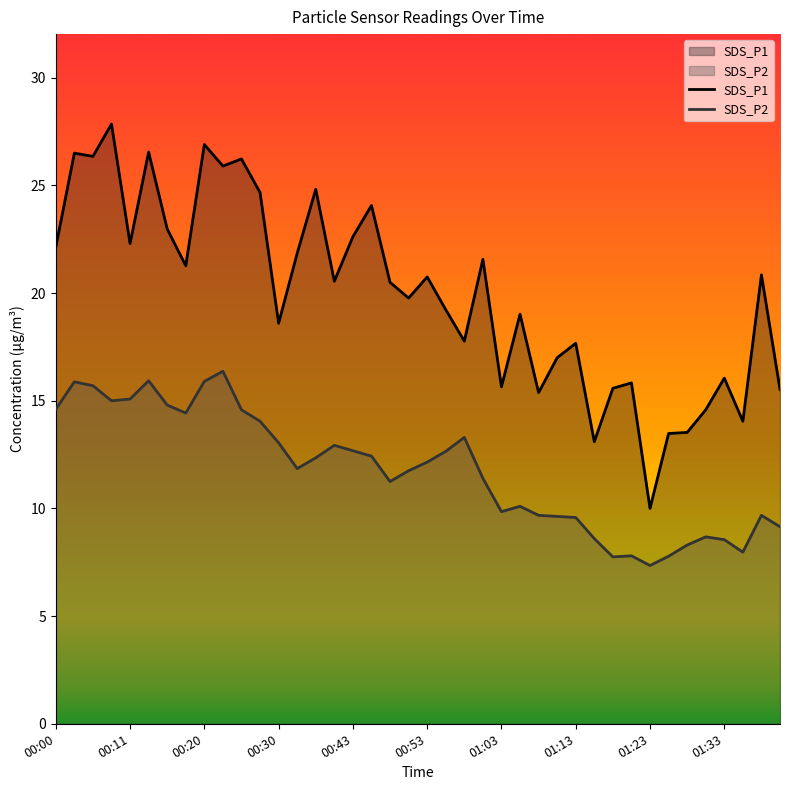

What is the difference between the highest and lowest values at 38?

11.2